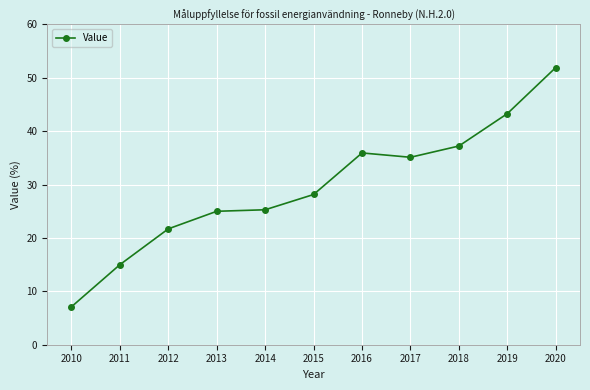

What is the greatest value displayed?

51.9